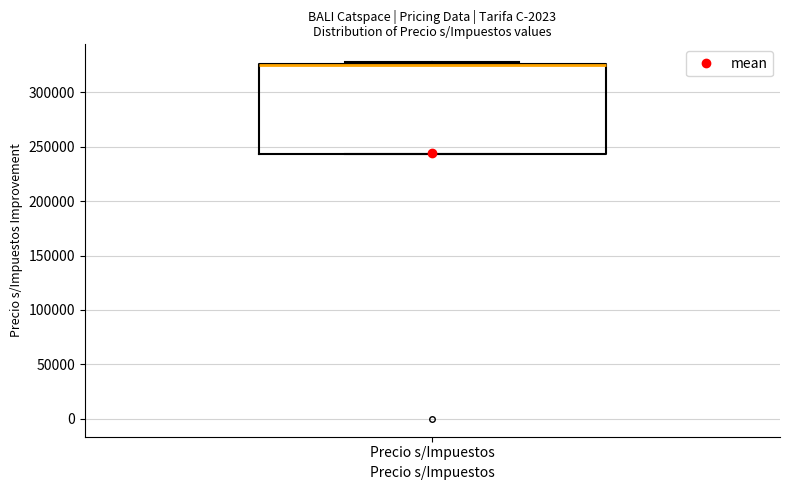

Read this box plot against the y-axis: the position of the median line, the range covered by the box, and the ends of both whiskers. The values are not printed on the chart, so give them approximately, as read against the axis.

median 325000 (drawn on the box's upper edge), box 245000 to 325000, whiskers 245000 to 330000